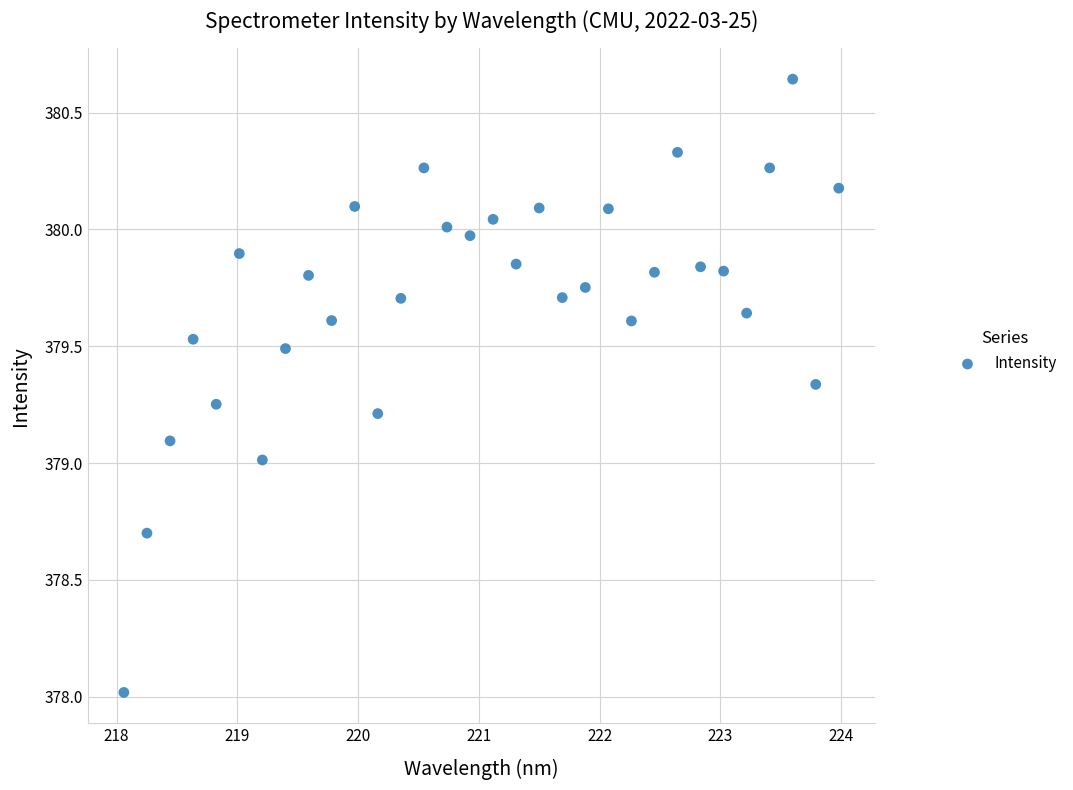

What is the range of X values (max minus min)?

5.9